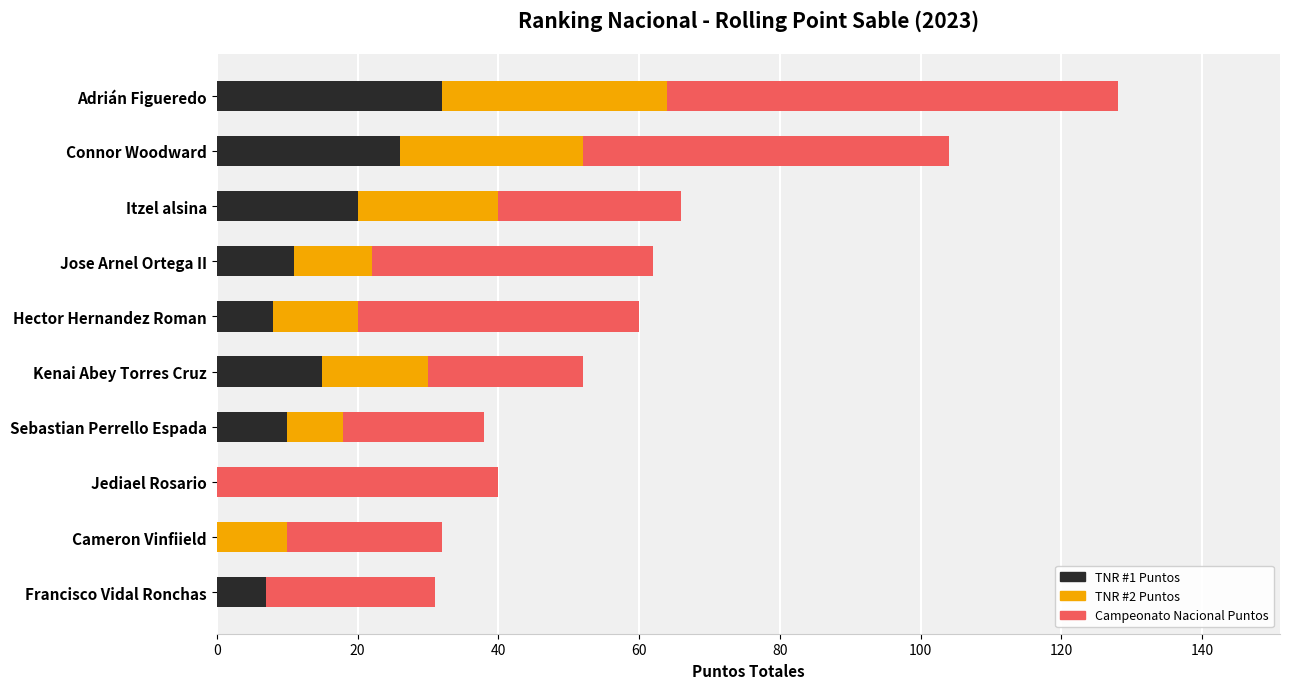

What is the total value across all series at Jediael Rosario?

40